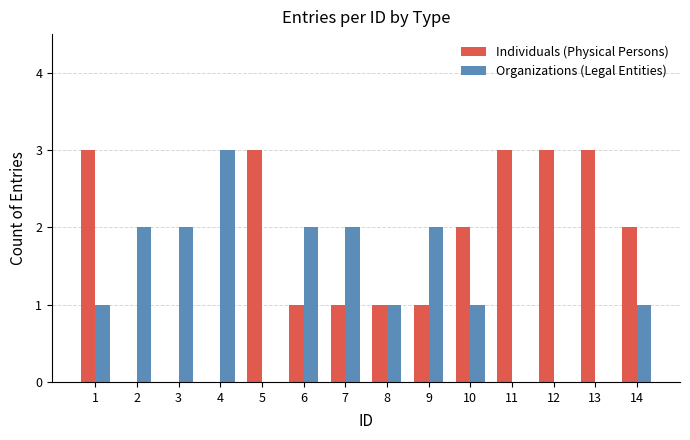

What value does the Organizations (Legal Entities) series have at 1?

1